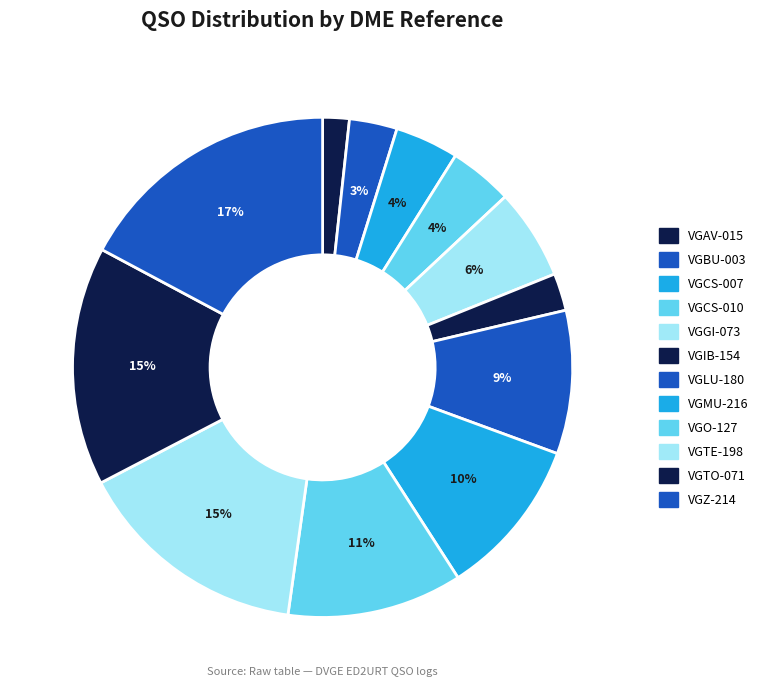

What is the change in value from VGCS-007 to VGIB-154?

-4961